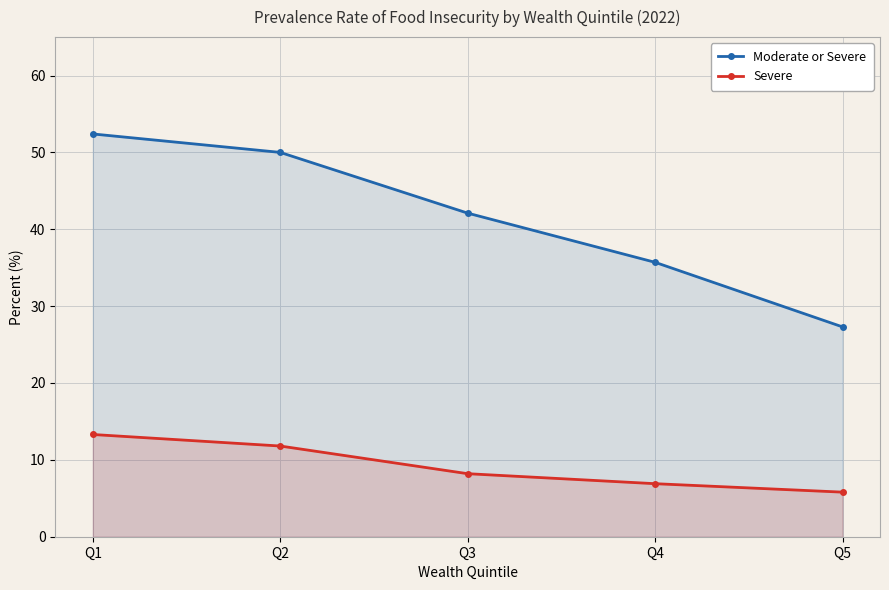

Between Q3 and Q5, which is larger?

Q3